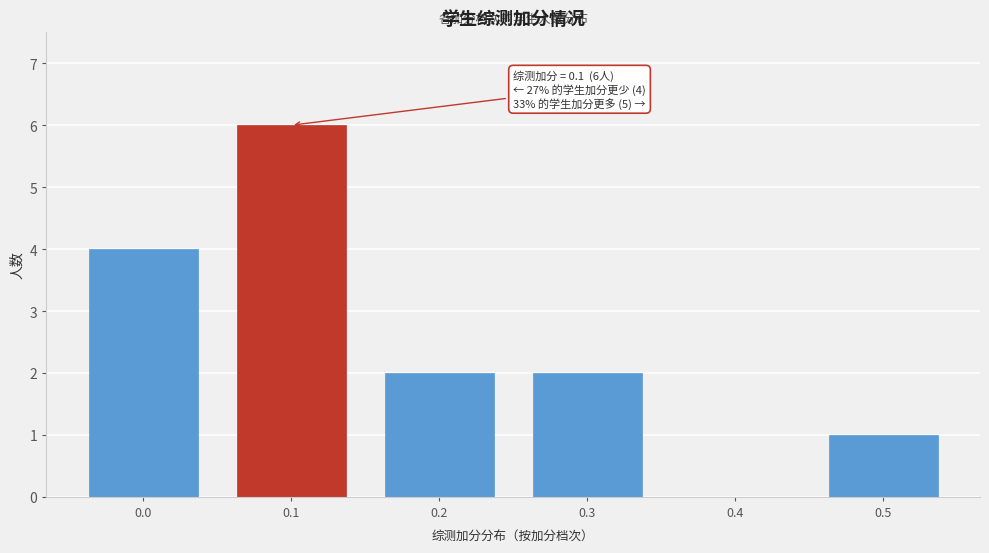

Reading left to right, what are all the values shown in this chart?

0.0=4	0.1=6	0.2=2	0.3=2	0.4=0	0.5=1